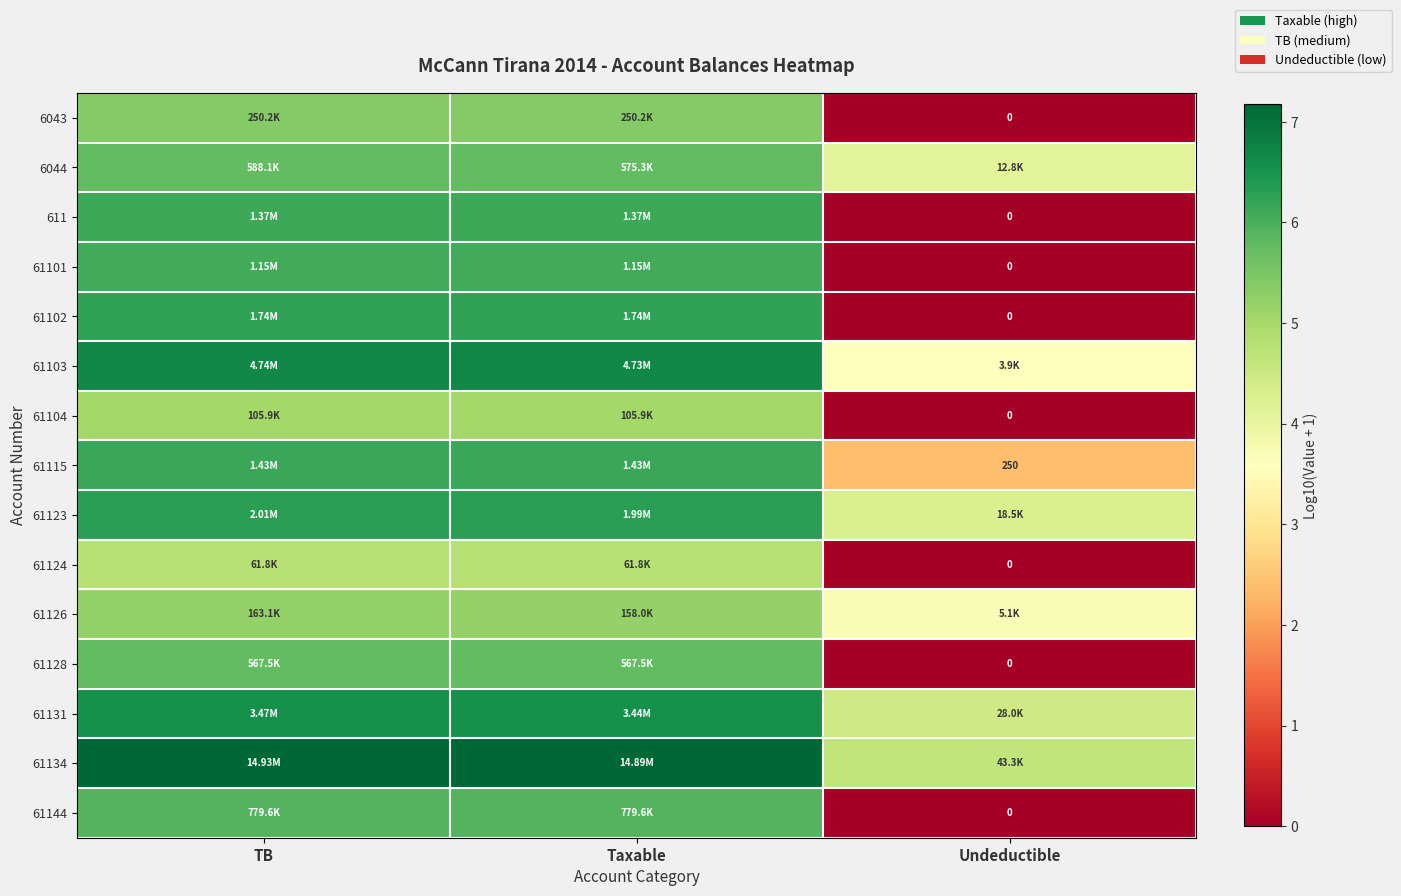

At which label is 61101 closest to 3?

Undeductible